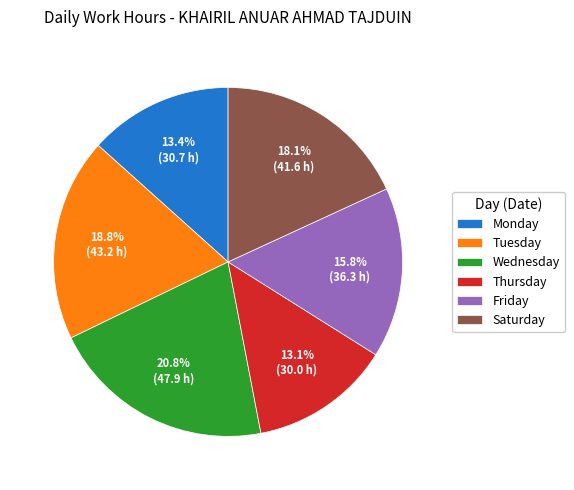

Which category has the biggest portion of the pie?

Wednesday